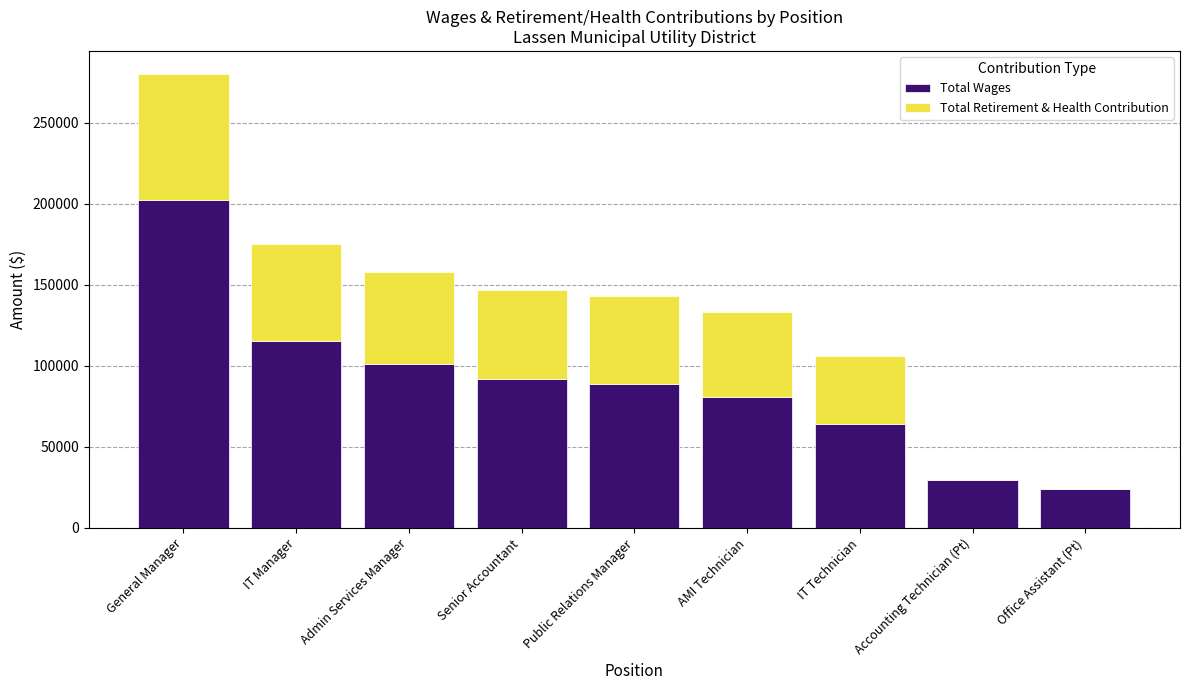

At which category is the sum across all series the highest?

General Manager